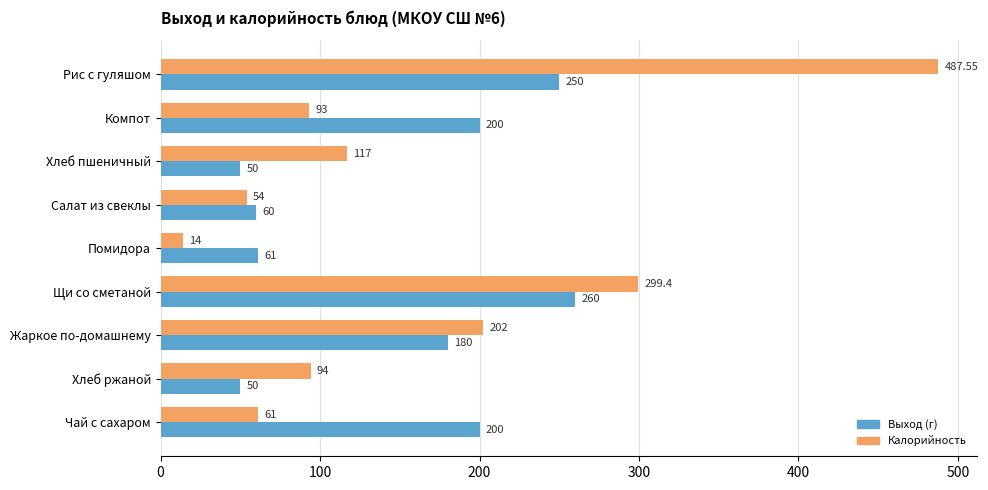

What are all the series names shown in the legend?

Выход (г), Калорийность